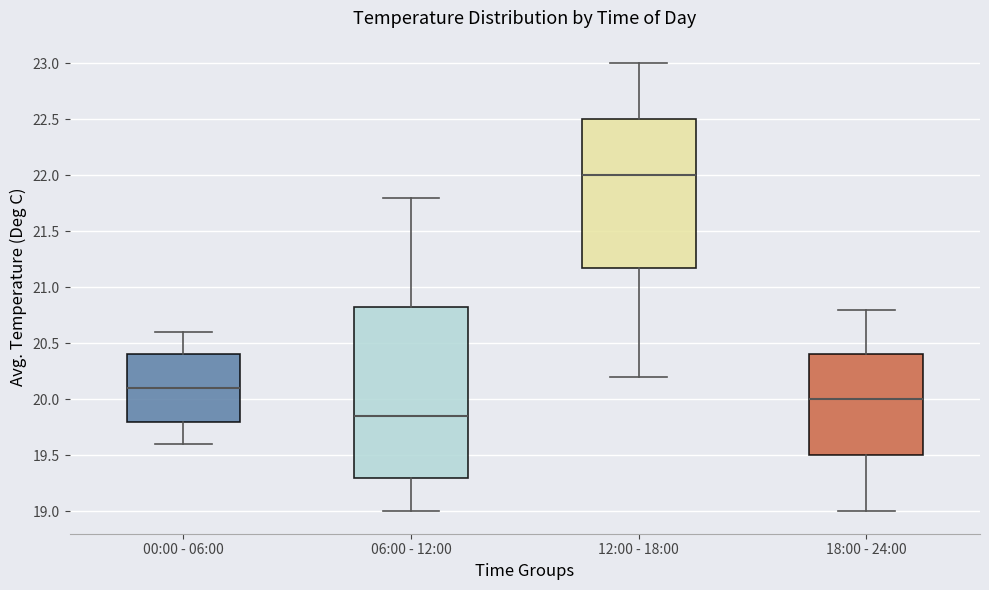

Which box has the highest median line?

12:00 - 18:00